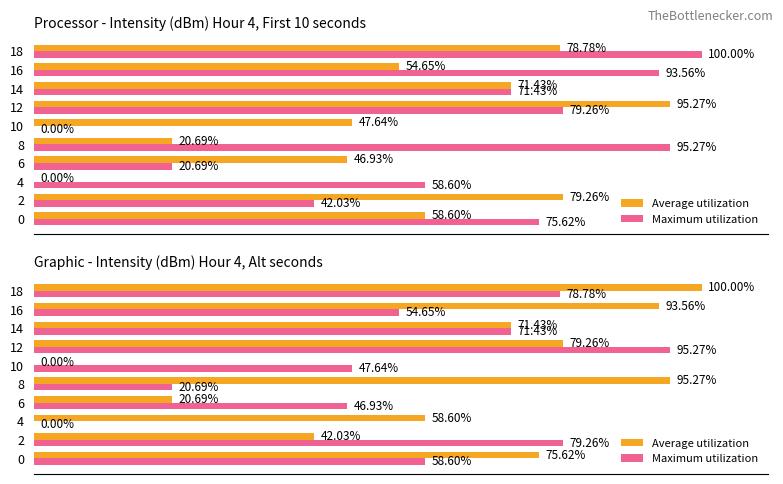

What is the greatest value displayed?

100.0